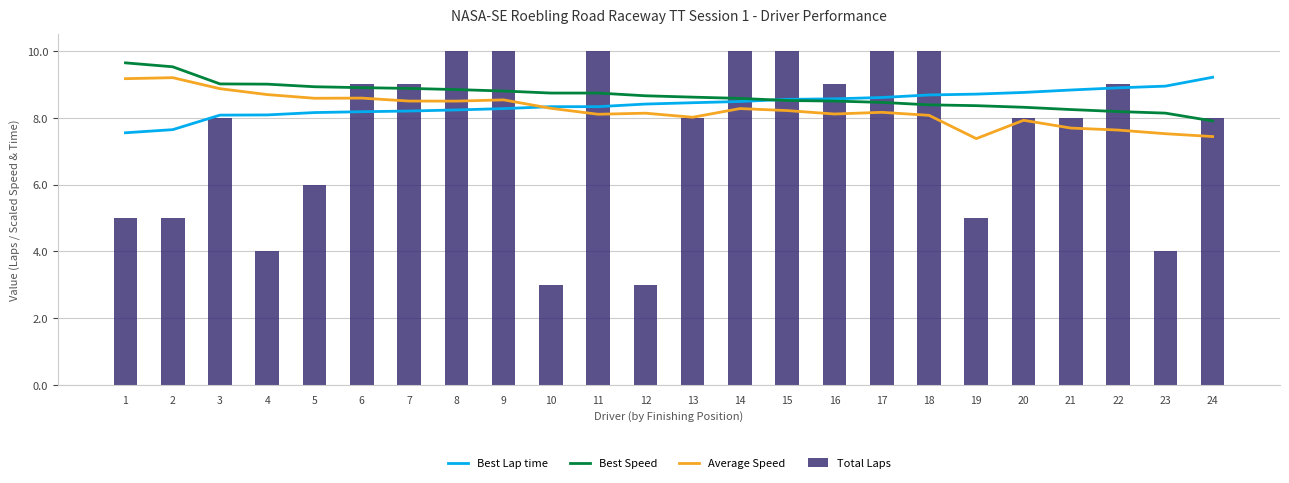

What is the difference between the Best Speed values at 20 and 11?

0.4